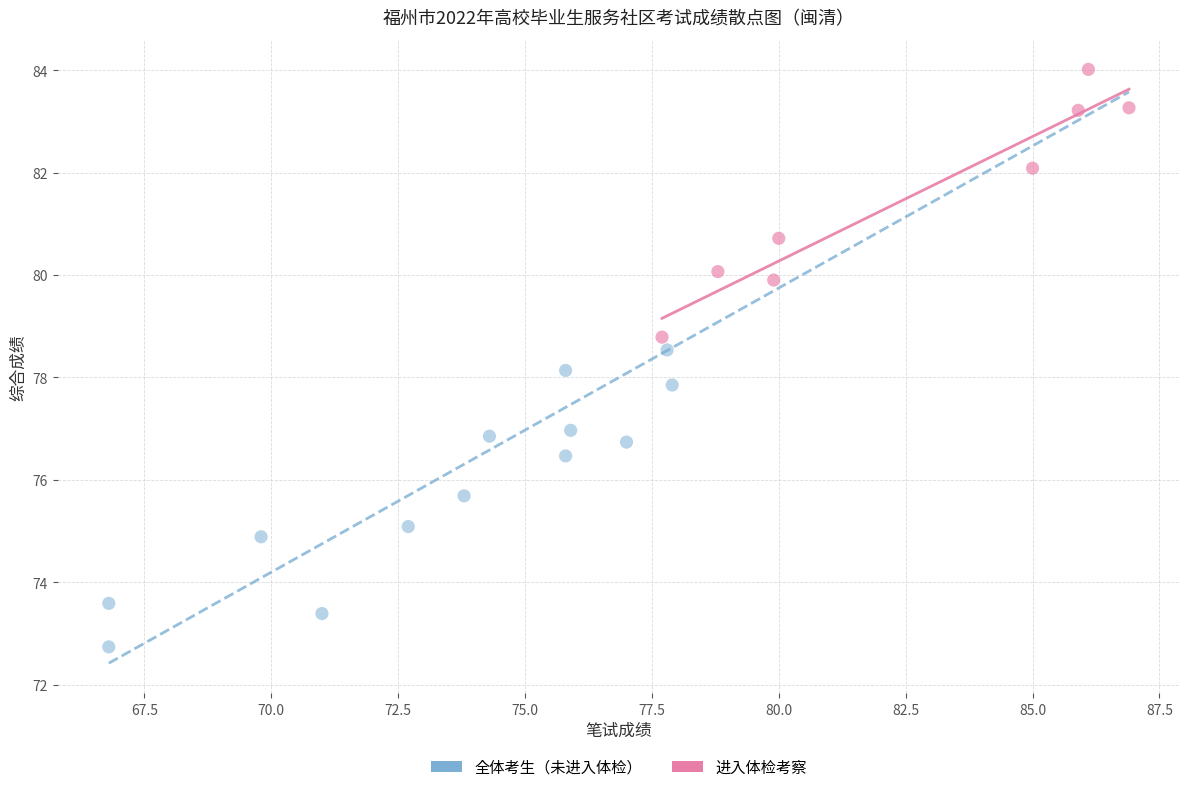

Which series reaches the minimum Y coordinate?

全体考生（未进入体检）